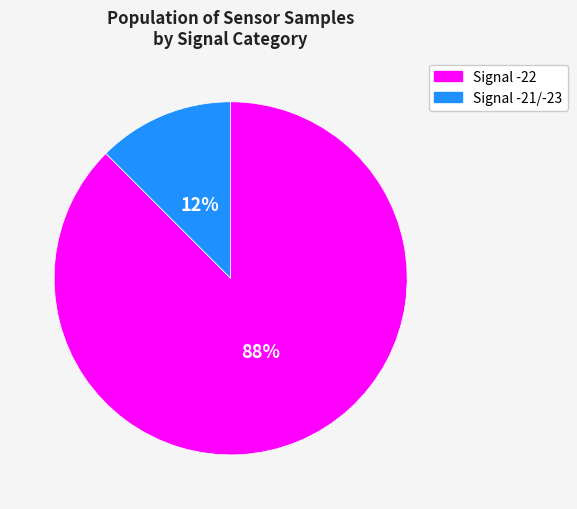

Does any single category account for the majority?

Yes